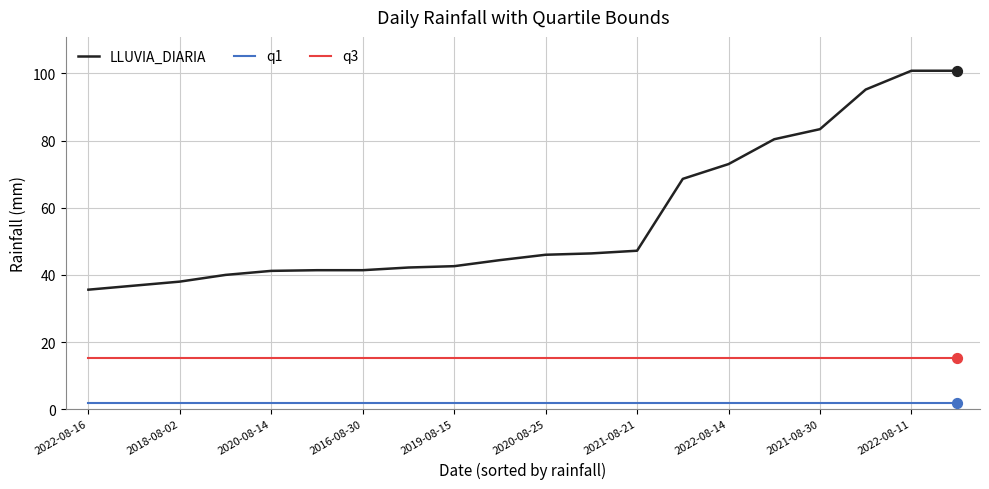

Which series has the largest range (max minus min)?

LLUVIA_DIARIA